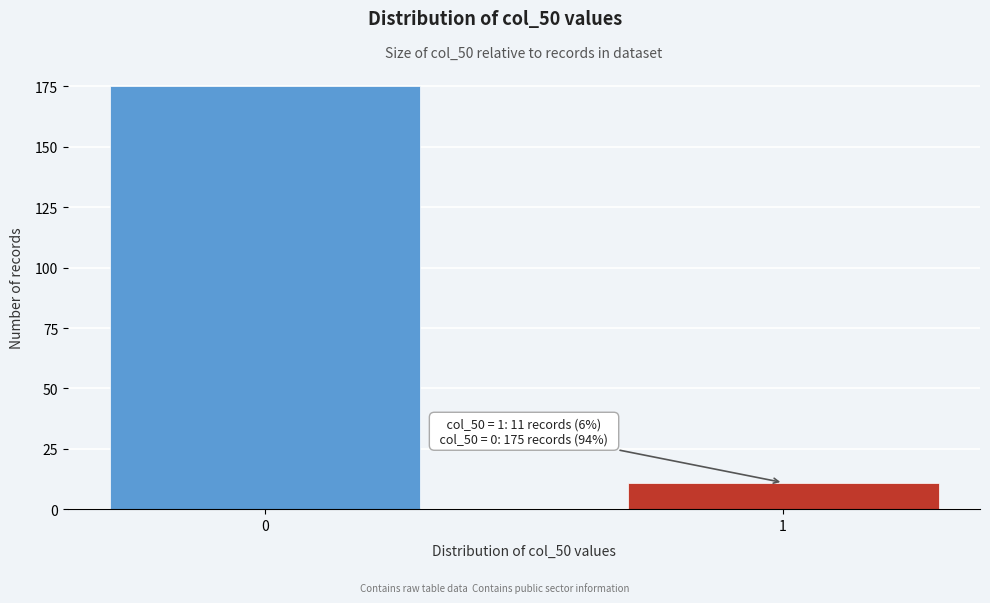

Reading left to right, transcribe all the data shown in this chart.

175	11